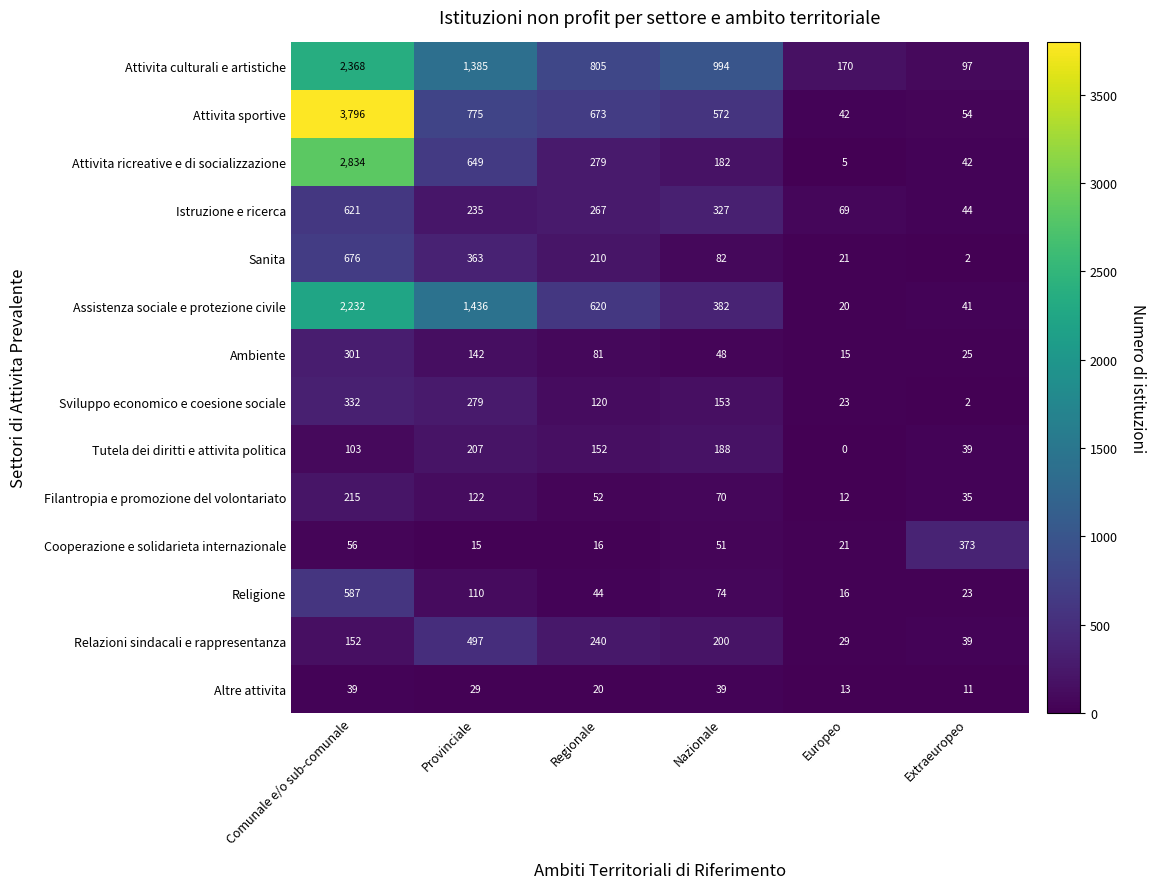

True or false: Cooperazione e solidarieta internazionale has a value of 15 at Provinciale.

True